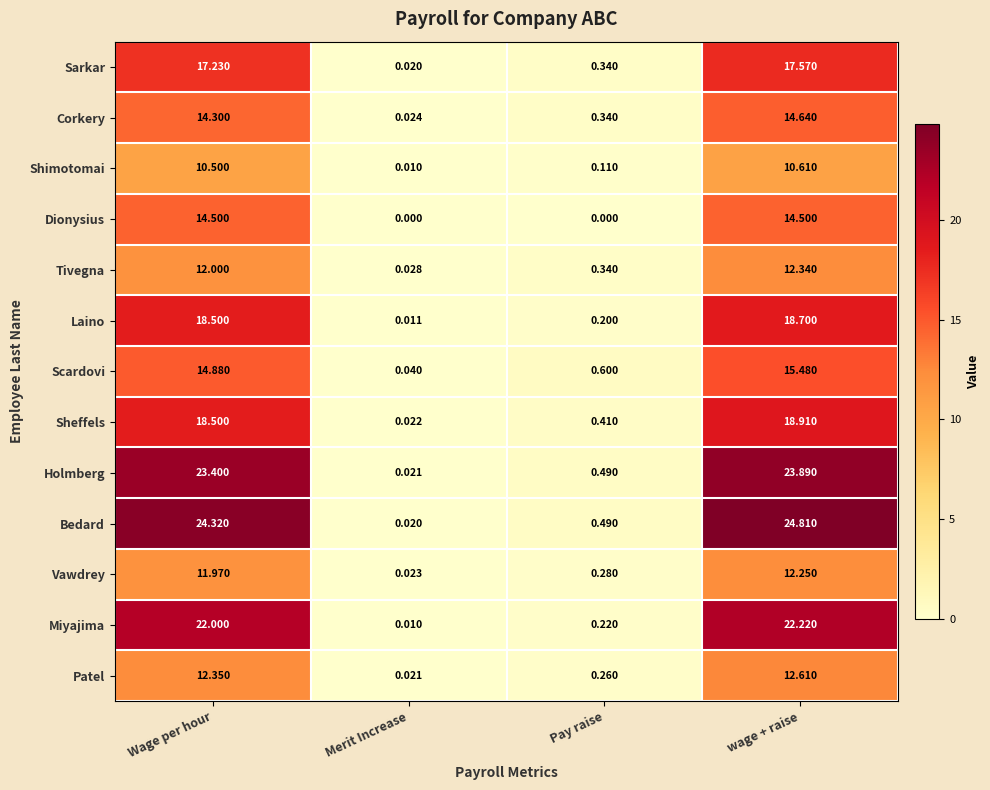

At how many categories does at least one series exceed 17?

2